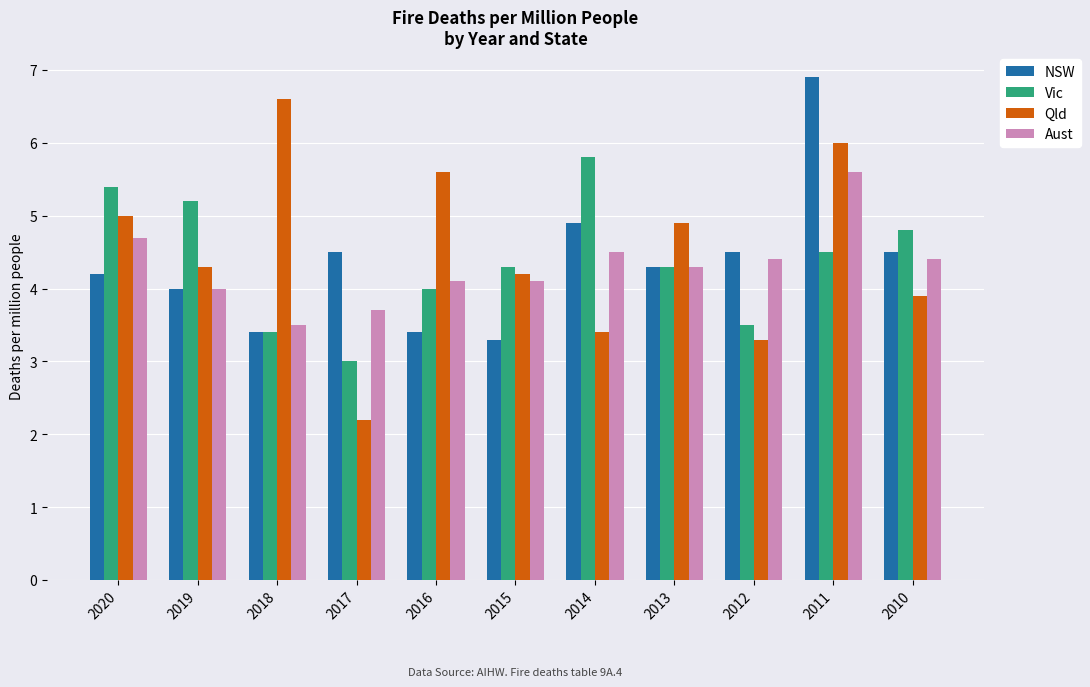

Which series changed the most between 2018 and 2017?

Qld